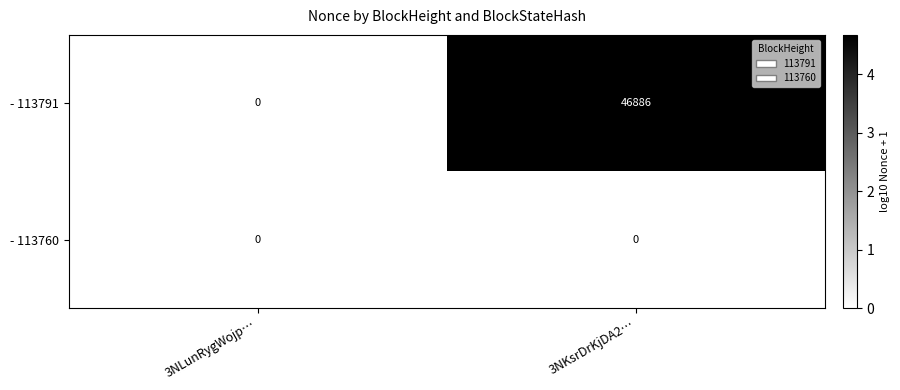

What is the total value across all series at 3NKsrDrKjDA2…?

46886